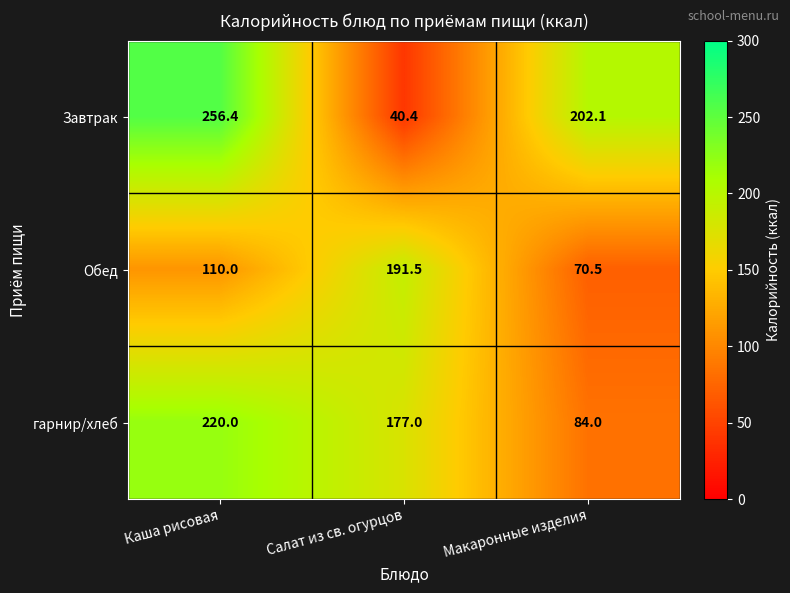

What is the difference between the maximum and second lowest values in the гарнир/хлеб series?

43.0